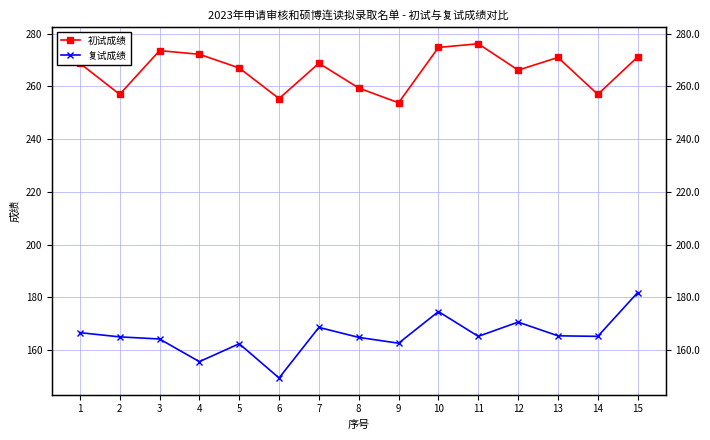

How many values in the 复试成绩 series exceed 165?

8